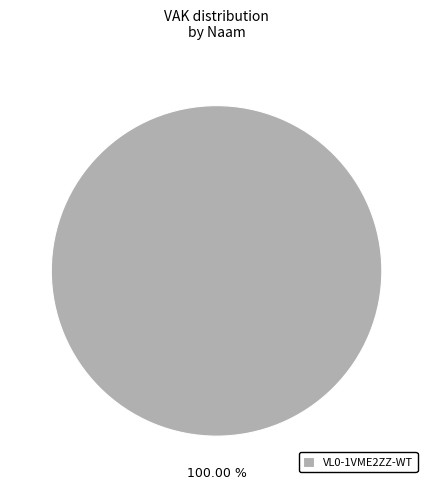

Which slice represents more than half of the pie?

VL0-1VME2ZZ-WT